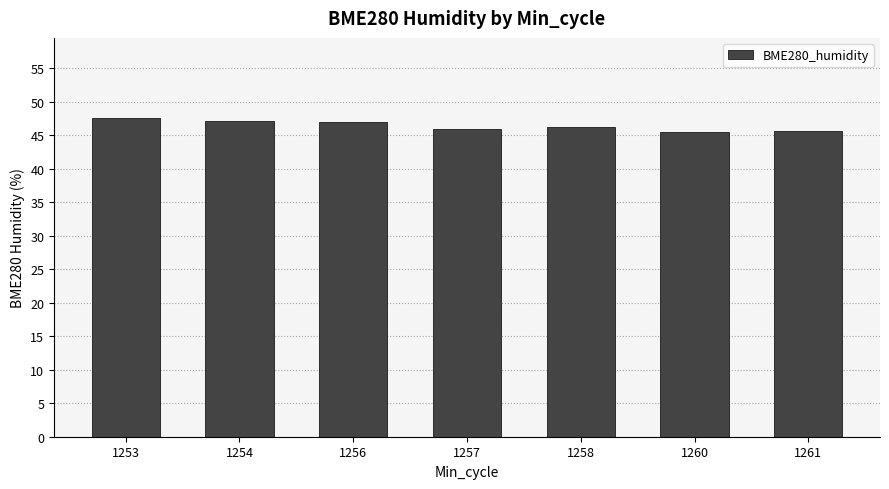

What is the greatest value displayed?

47.6